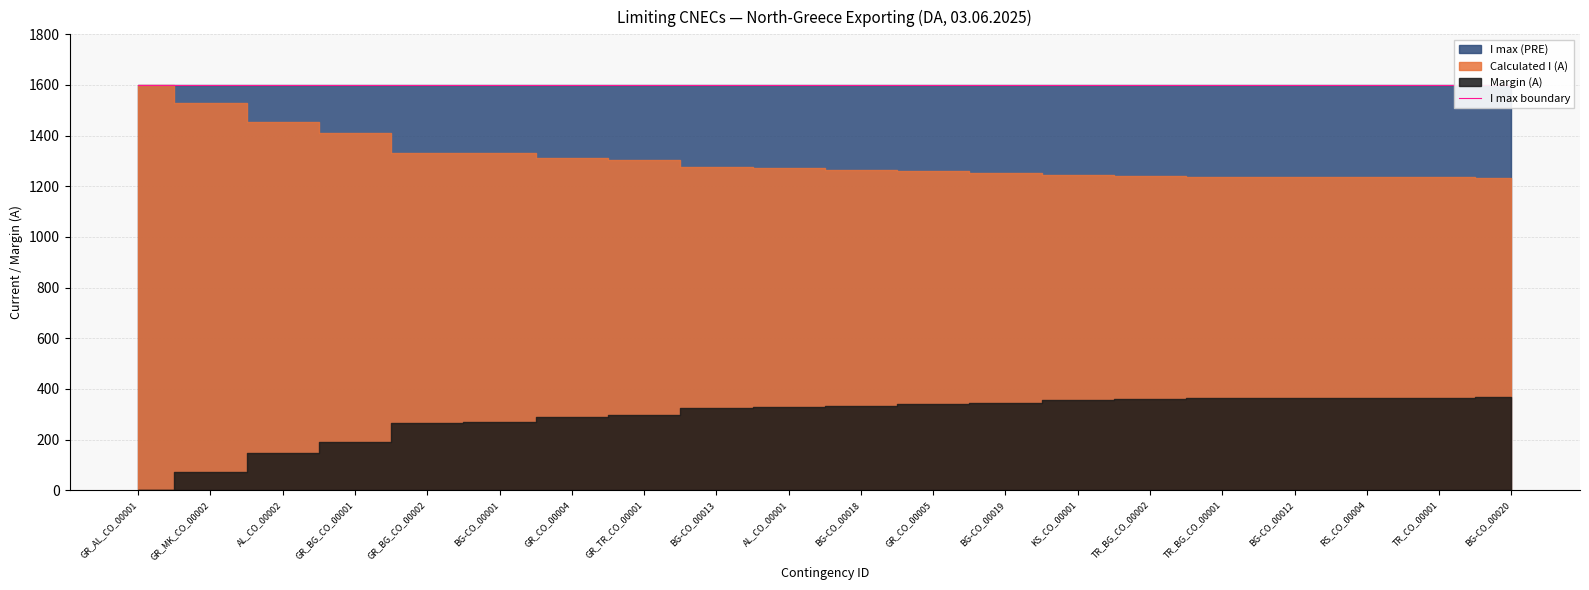

Between TR_BG_CO_00002 and TR_CO_00001, which series saw the biggest shift?

Calculated I (A)